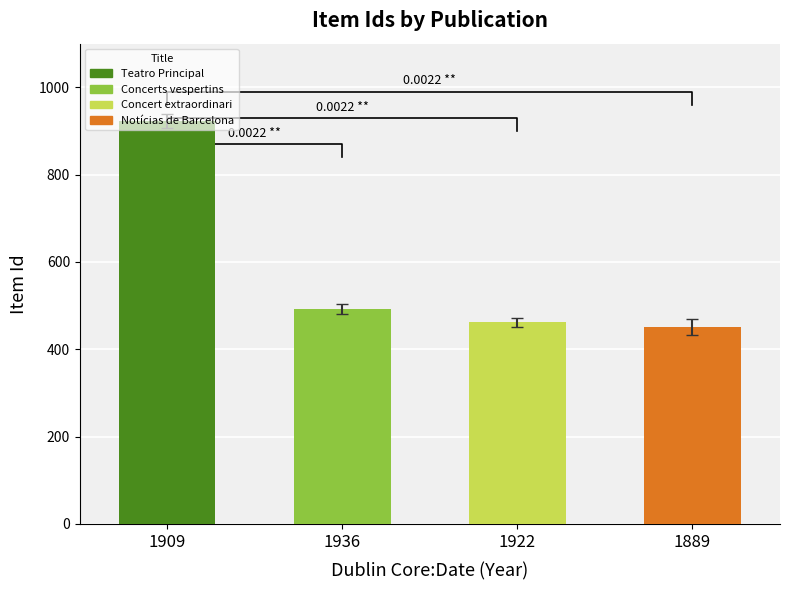

Is it true that the value at 1909 is 923?

True